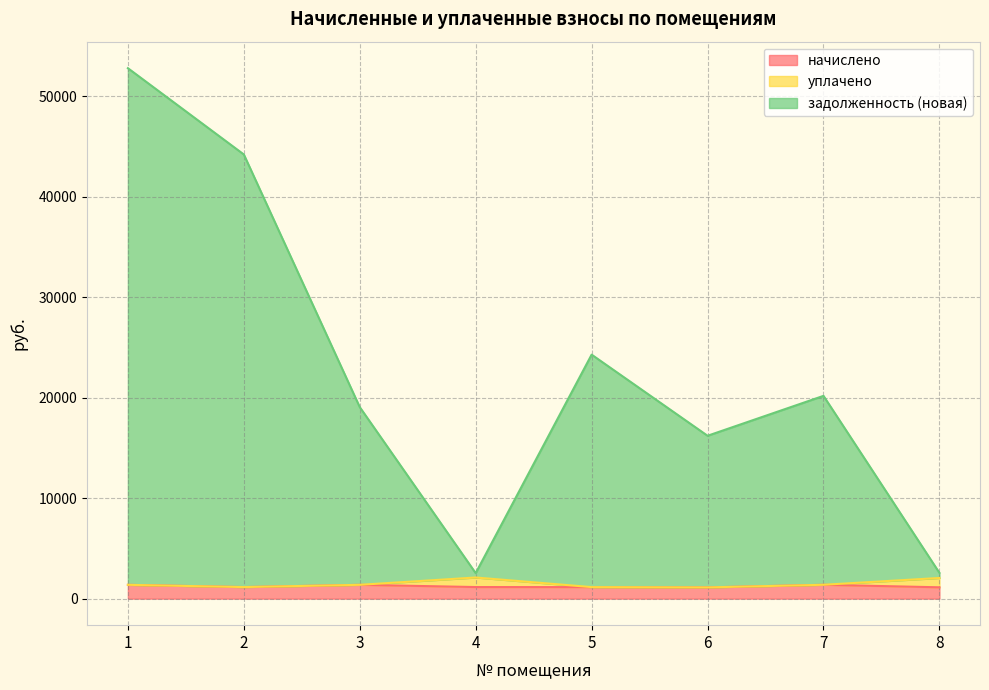

Is the value of начислено at 1 greater than the value of задолженность (новая) at 4?

No